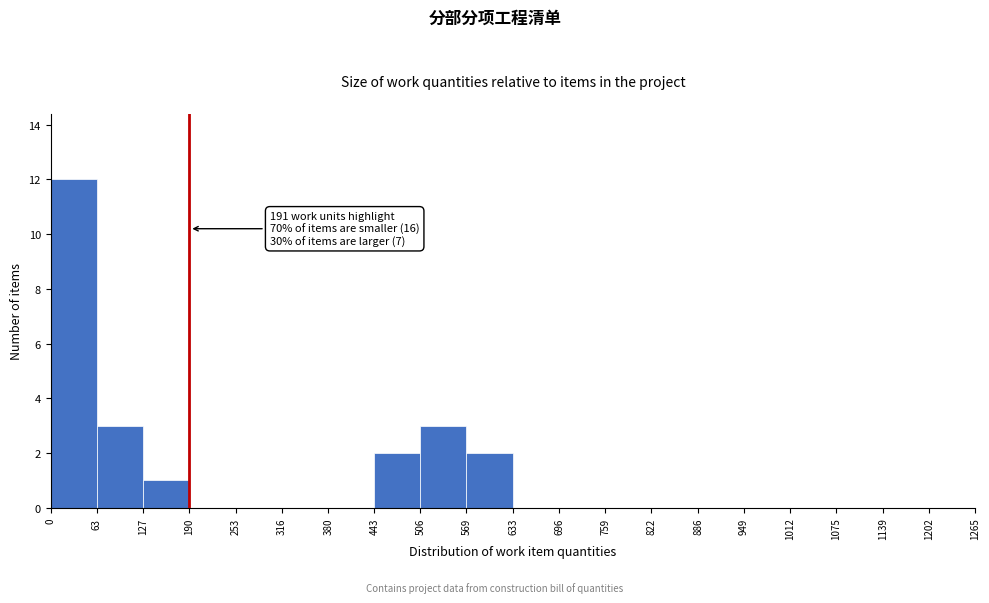

Over which range of the x-axis is the bar tallest?

0 to 63